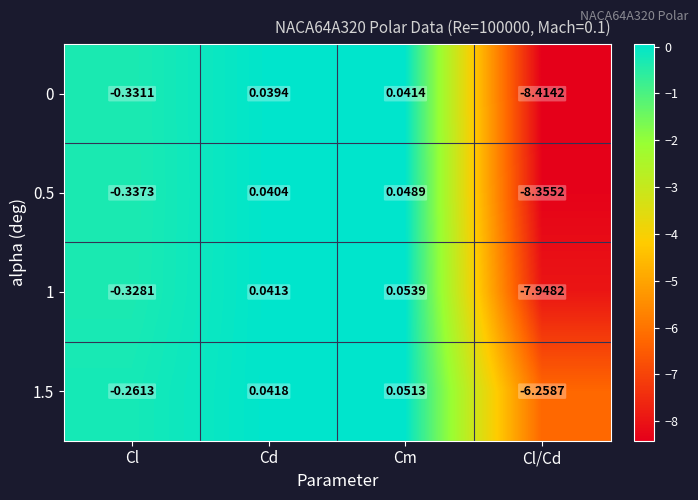

How many values in the 0.5 series are below 0?

2